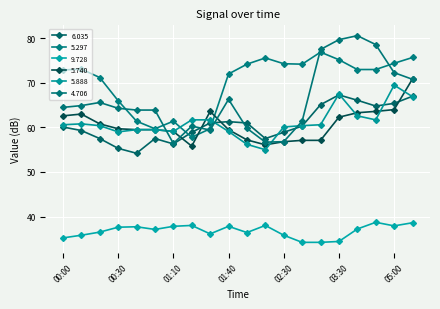

At how many categories does at least one series exceed 62?

18